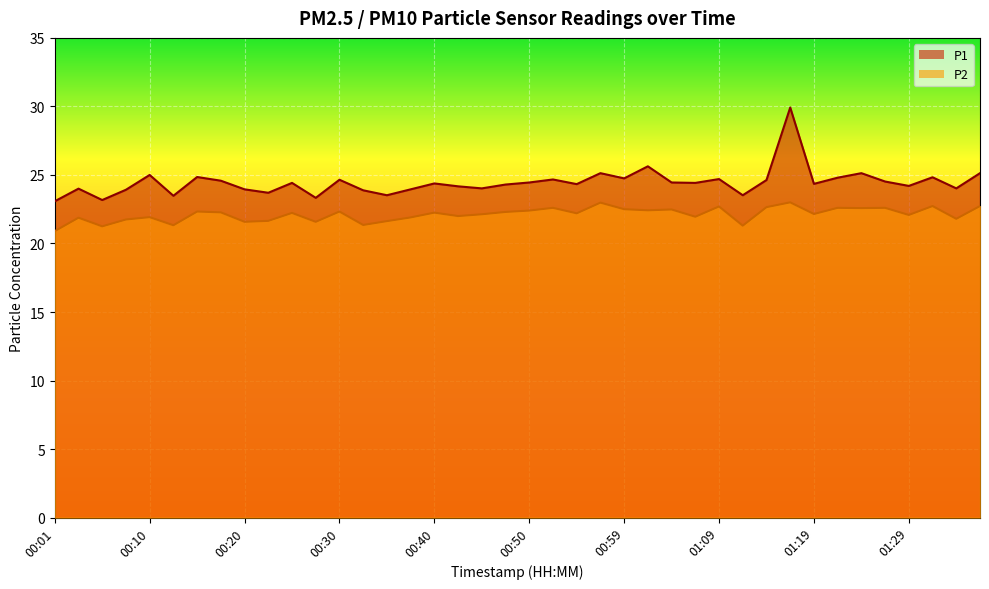

At which category is the sum across all series the highest?

01:17